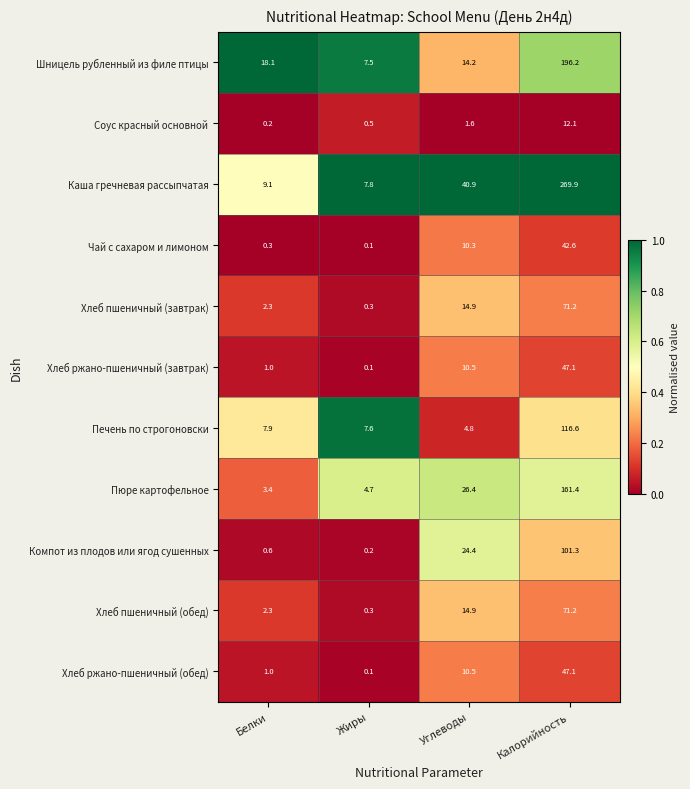

Which series has the largest total across all categories?

Каша гречневая рассыпчатая